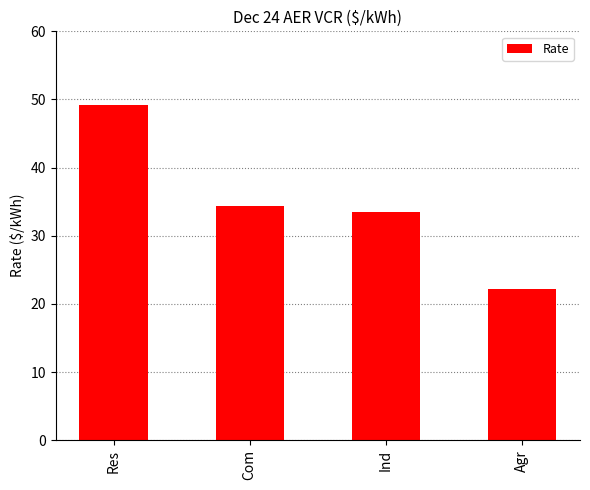

Which has a higher value, Com or Res?

Res